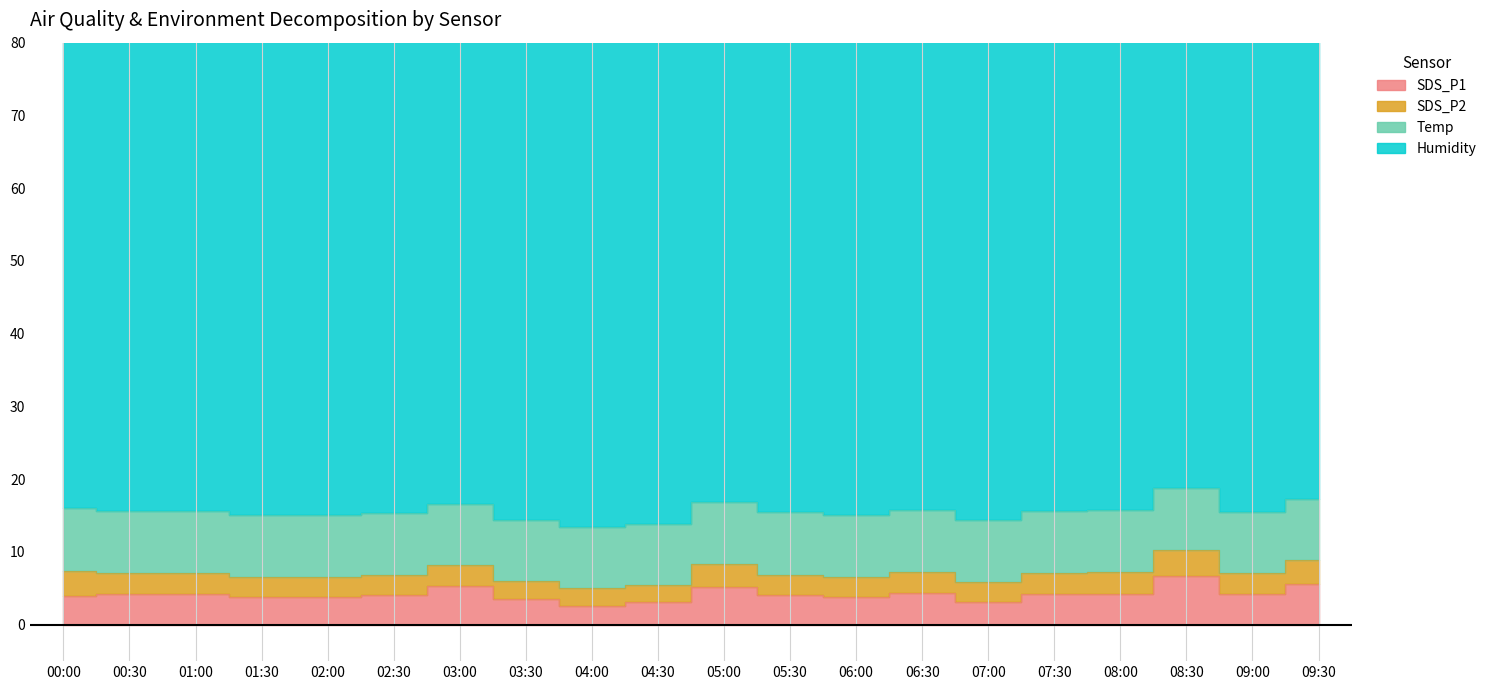

Reading right to left, list all the values displayed in this chart.

SDS_P1: 09:30=5.7	09:00=4.2	08:30=6.7	08:00=4.2	07:30=4.3	07:00=3.1	06:30=4.4	06:00=3.8	05:30=4.1	05:00=5.2	04:30=3.1	04:00=2.6	03:30=3.6	03:00=5.3	02:30=4.1	02:00=3.8	01:30=3.8	01:00=4.2	00:30=4.3	00:00=3.9
SDS_P2: 09:30=3.2	09:00=2.8	08:30=3.6	08:00=3.0	07:30=2.9	07:00=2.8	06:30=2.9	06:00=2.9	05:30=2.7	05:00=3.2	04:30=2.4	04:00=2.4	03:30=2.5	03:00=2.9	02:30=2.8	02:00=2.8	01:30=2.8	01:00=2.9	00:30=2.9	00:00=3.5
Temp: 09:30=8.5	09:00=8.5	08:30=8.5	08:00=8.5	07:30=8.5	07:00=8.5	06:30=8.5	06:00=8.5	05:30=8.6	05:00=8.5	04:30=8.4	04:00=8.4	03:30=8.4	03:00=8.4	02:30=8.4	02:00=8.5	01:30=8.5	01:00=8.5	00:30=8.5	00:00=8.6
Humidity: 09:30=67.7	09:00=68.0	08:30=68.5	08:00=69.1	07:30=69.3	07:00=69.1	06:30=69.0	06:00=71.4	05:30=71.6	05:00=71.5	04:30=70.7	04:00=70.3	03:30=70.0	03:00=69.6	02:30=68.7	02:00=68.2	01:30=67.4	01:00=64.9	00:30=69.0	00:00=69.1